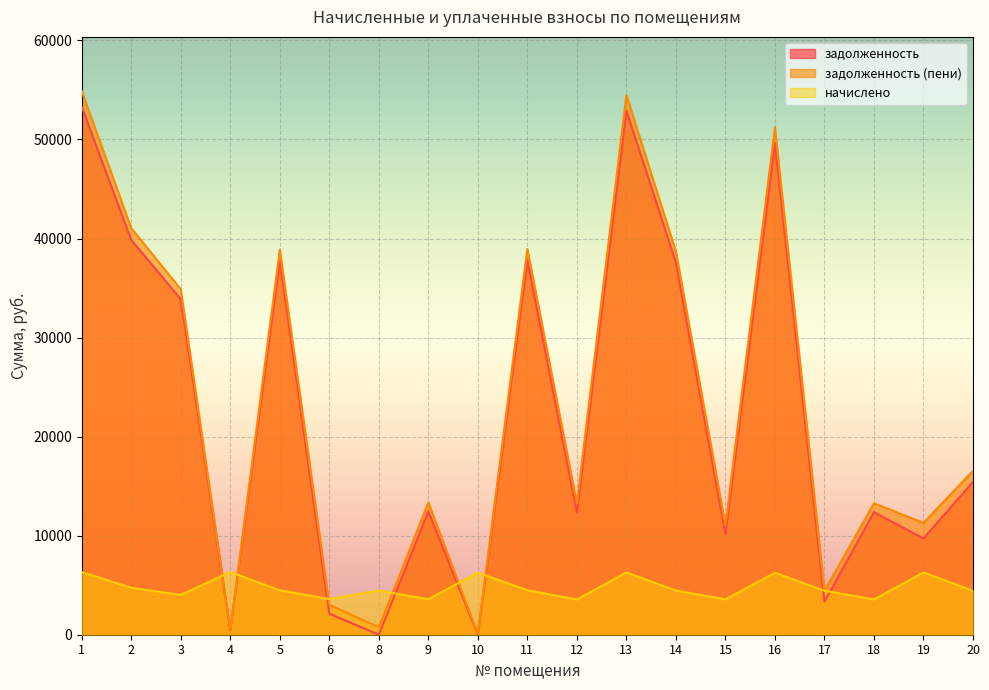

List the labels in order of задолженность value, smallest first.

8, 10, 4, 6, 17, 19, 15, 12, 18, 9, 20, 3, 14, 5, 11, 2, 16, 13, 1